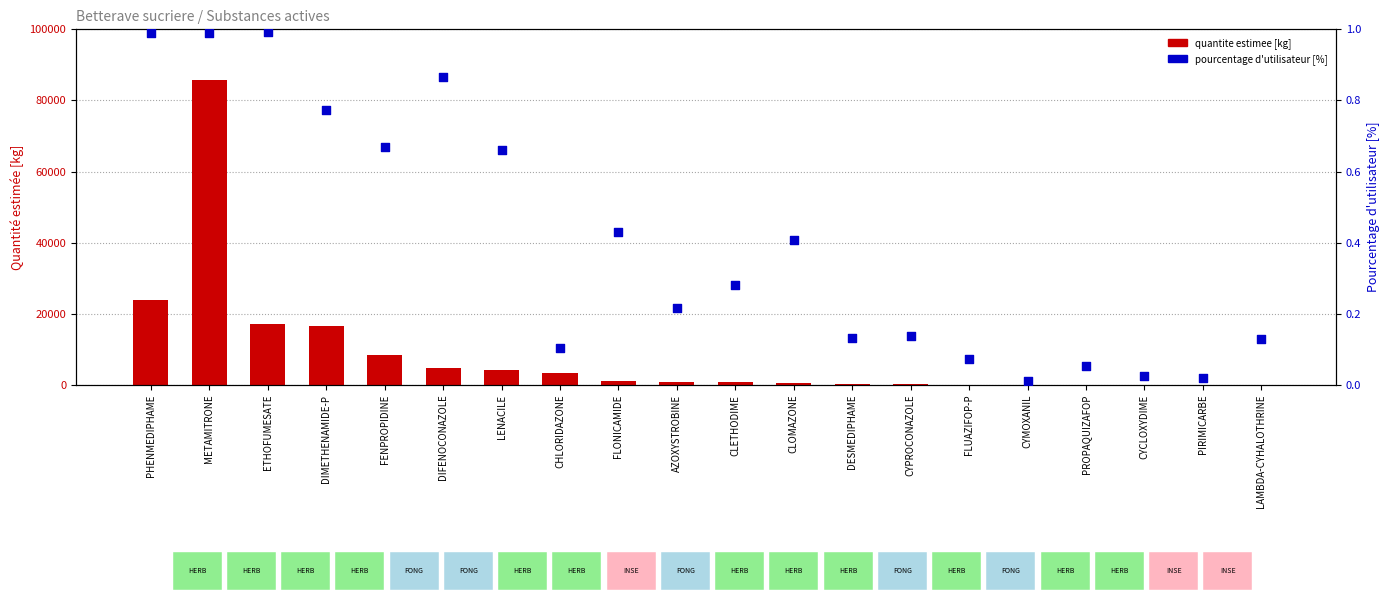

What is the total value across all series at CLETHODIME?

839.1